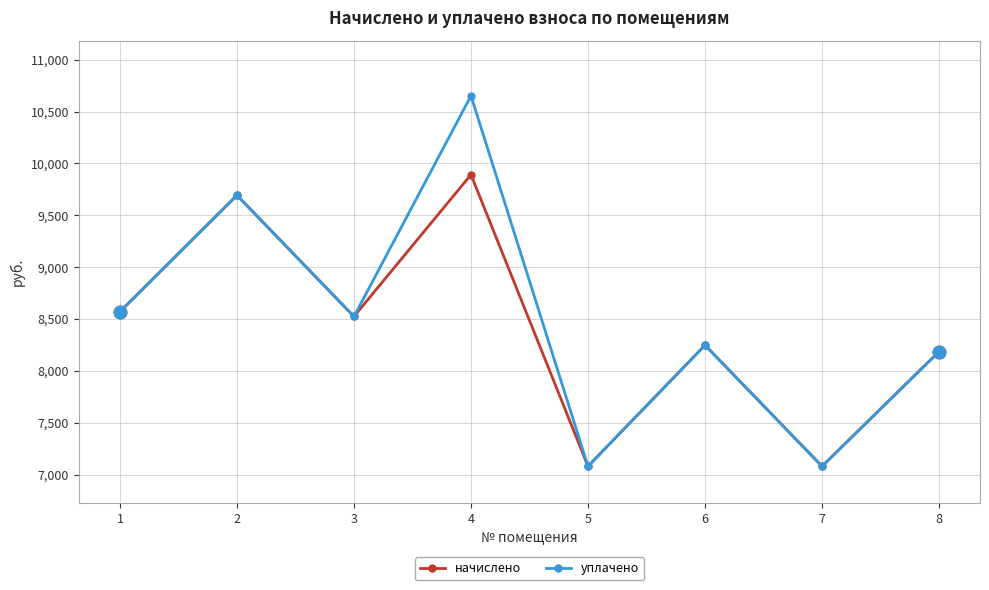

What is the value of the начислено point at the 3rd from the left?

8524.8